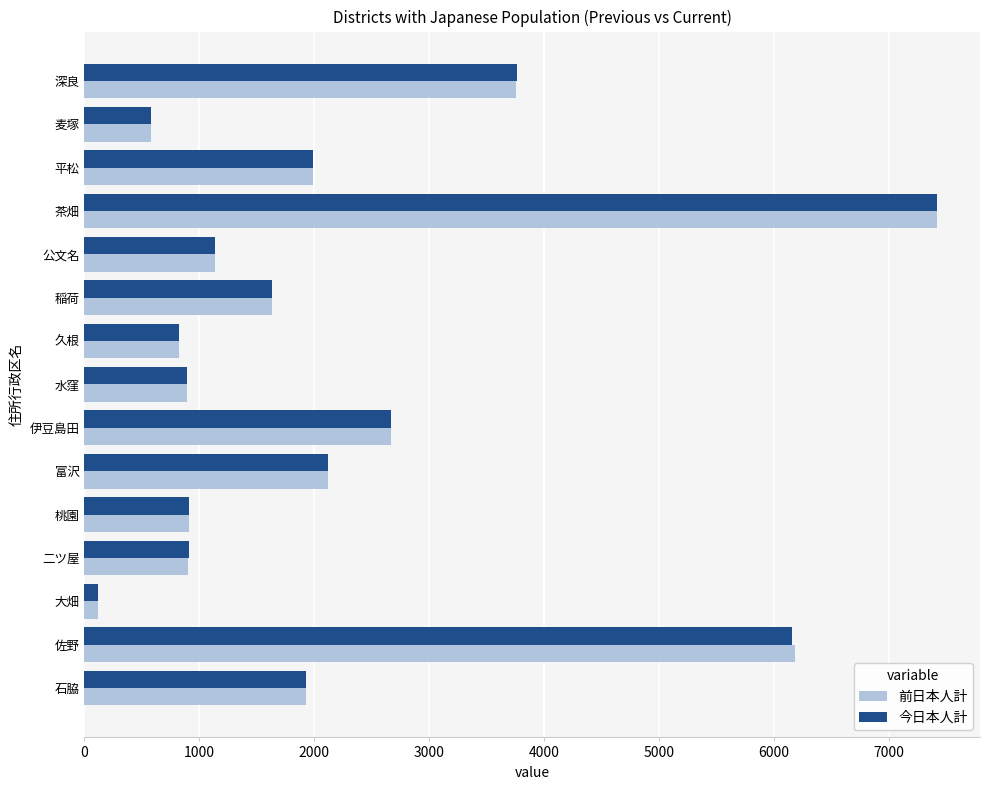

What is the difference between the second highest and minimum values in the 前日本人計 series?

6068